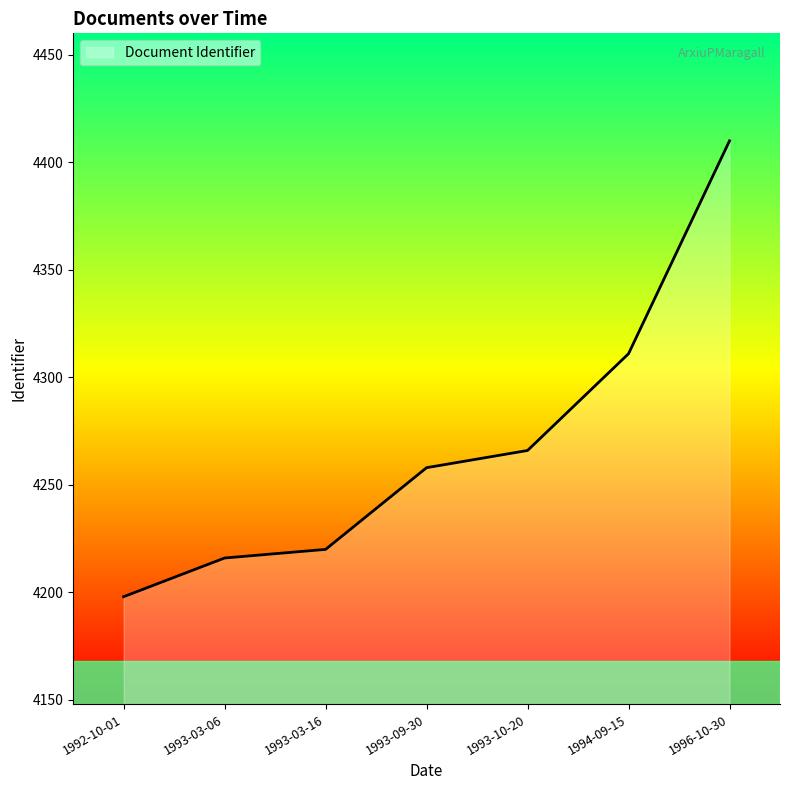

Reading right to left, extract all data points from this chart.

4410	4311	4266	4258	4220	4216	4198